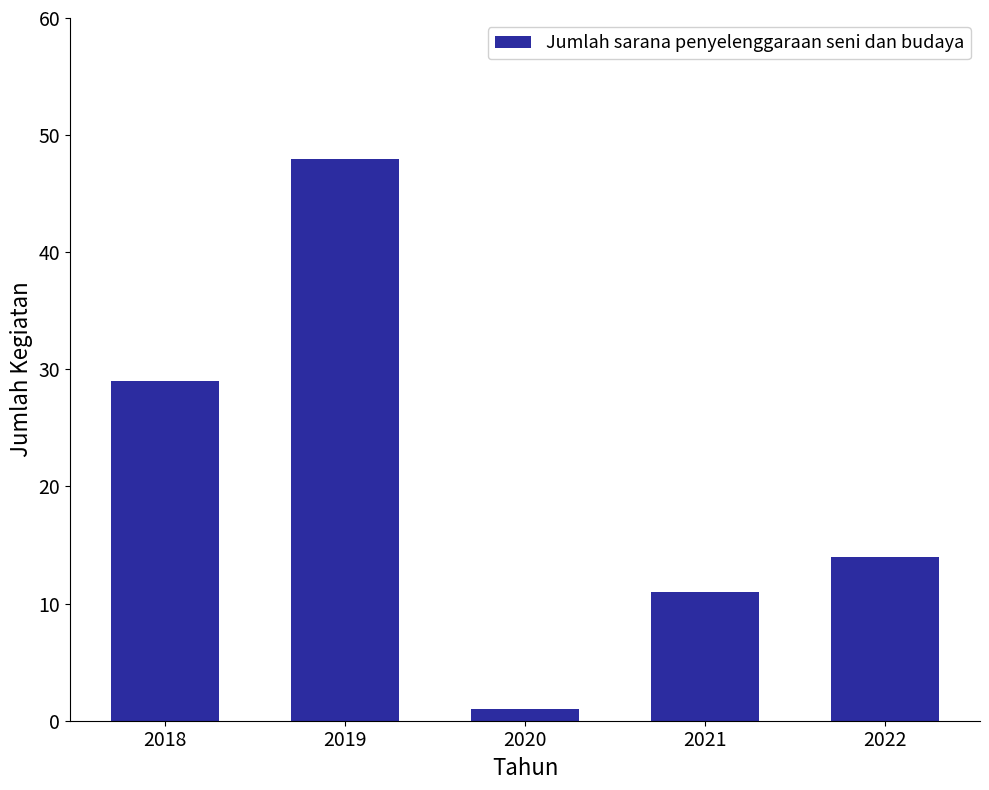

Reading left to right, what are all the values shown in this chart?

2018=29	2019=48	2020=1	2021=11	2022=14